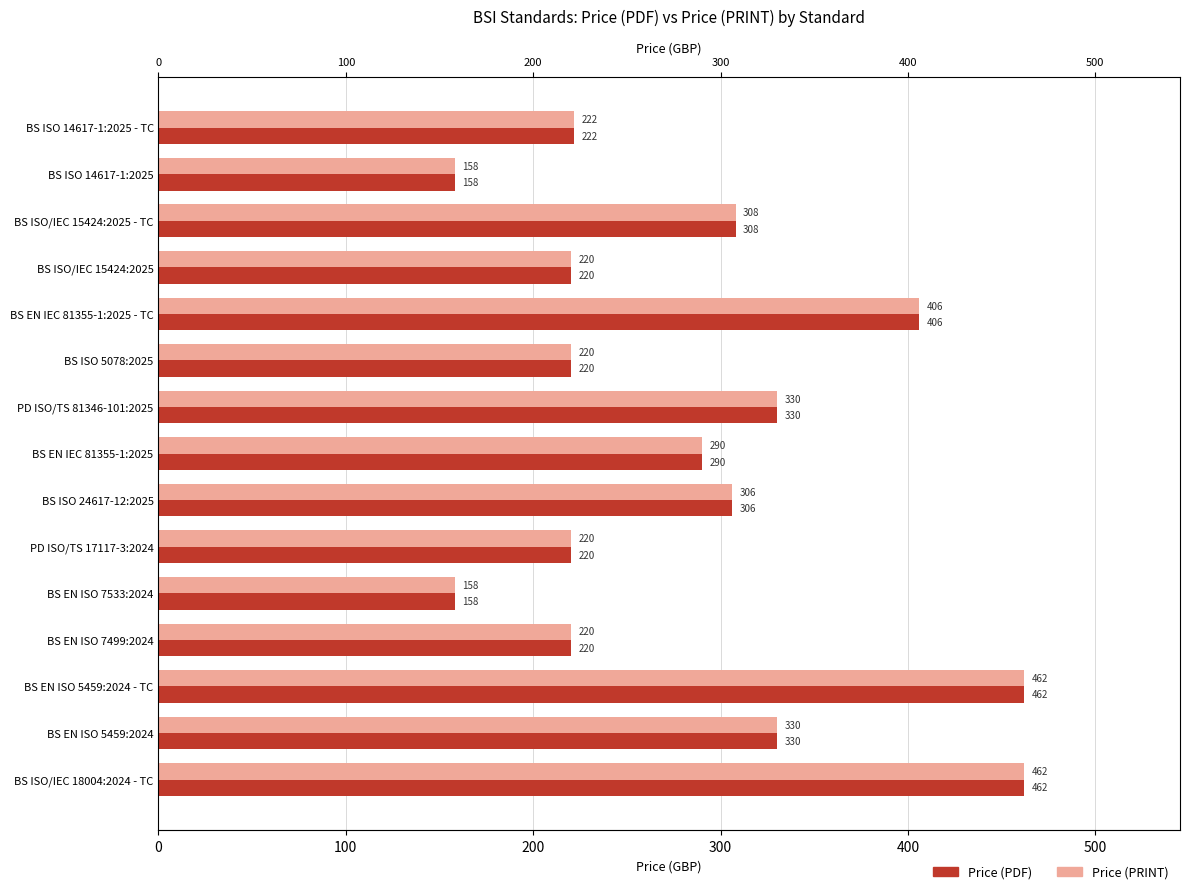

What position from the right is BS EN ISO 7499:2024?

4